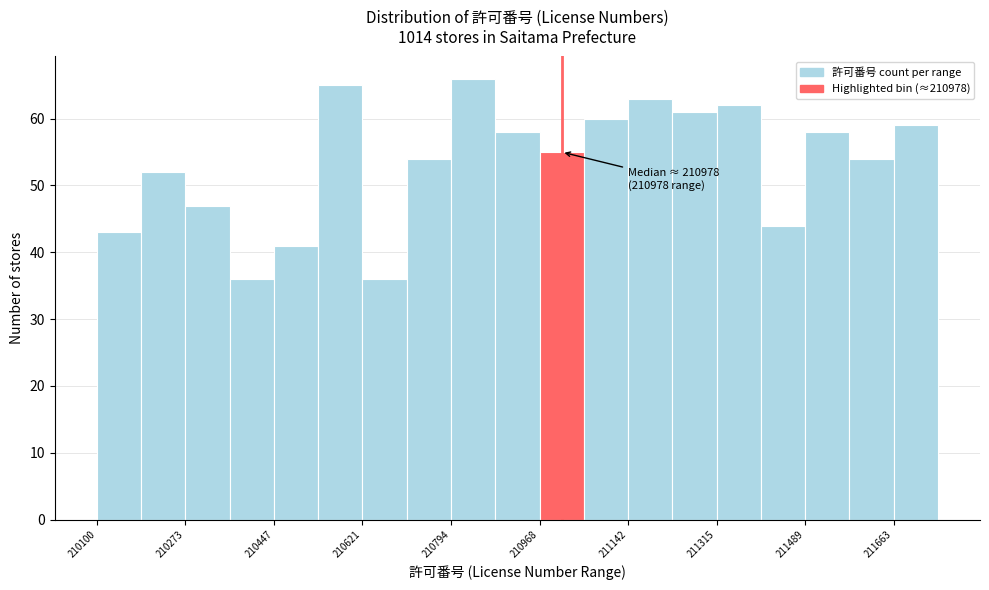

Over which range of the x-axis is the bar tallest?

210800 to 210880